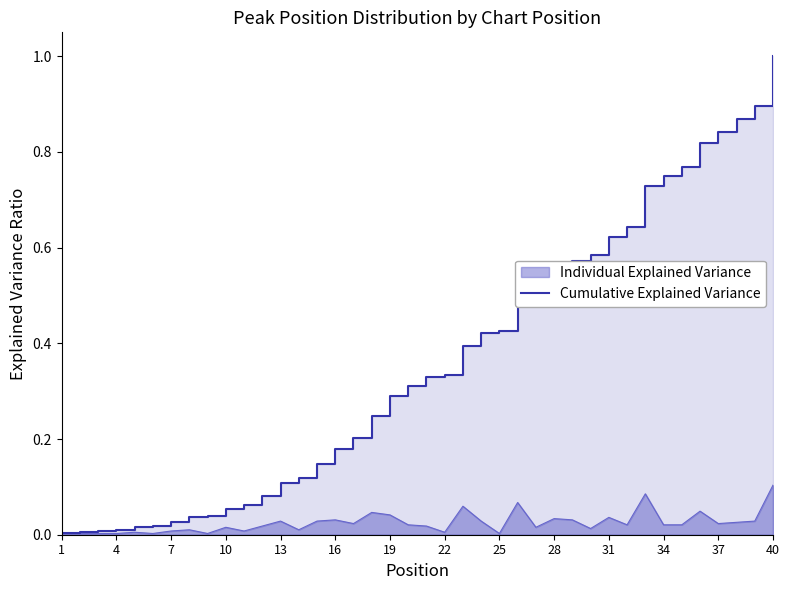

Is it true that Individual Explained Variance equals 0.0 at 25?

True